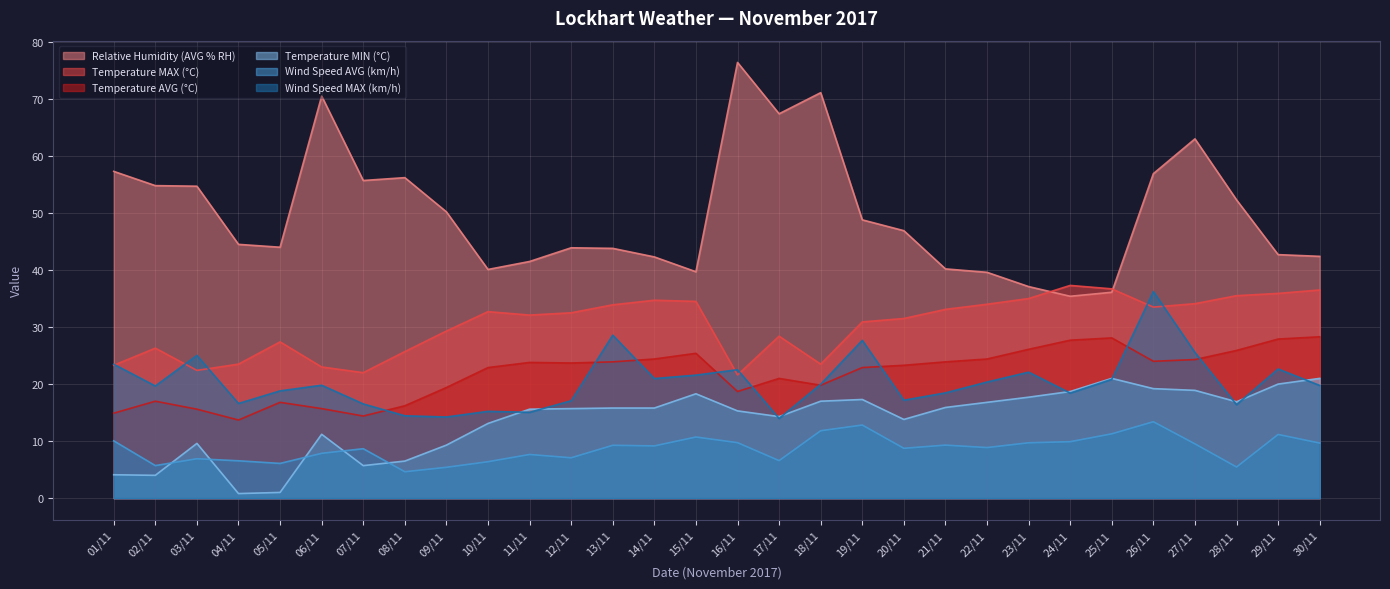

Is the value of Temperature MAX (°C) at 09/11 greater than the value of Temperature AVG (°C) at 03/11?

Yes